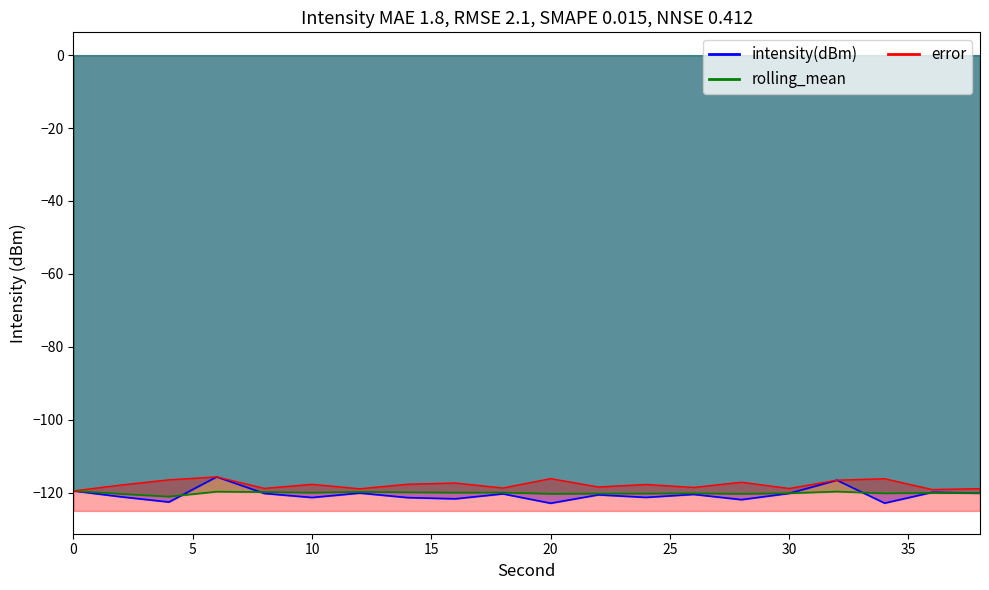

What is the greatest value displayed?

-115.7